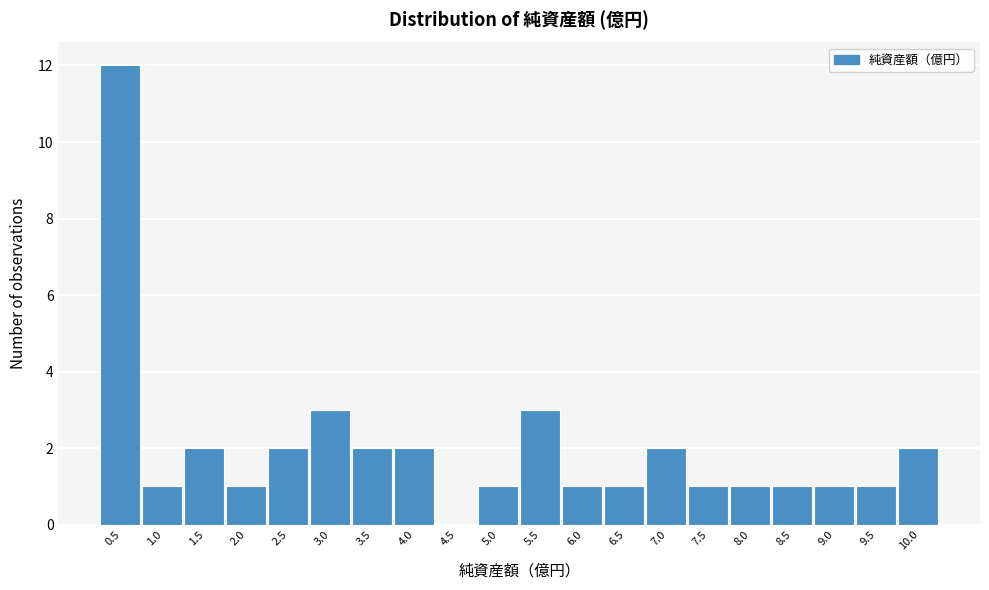

Reading left to right, what are all the values shown in this chart?

0.5=12	1.0=1	1.5=2	2.0=1	2.5=2	3.0=3	3.5=2	4.0=2	4.5=0	5.0=1	5.5=3	6.0=1	6.5=1	7.0=2	7.5=1	8.0=1	8.5=1	9.0=1	9.5=1	10.0=2